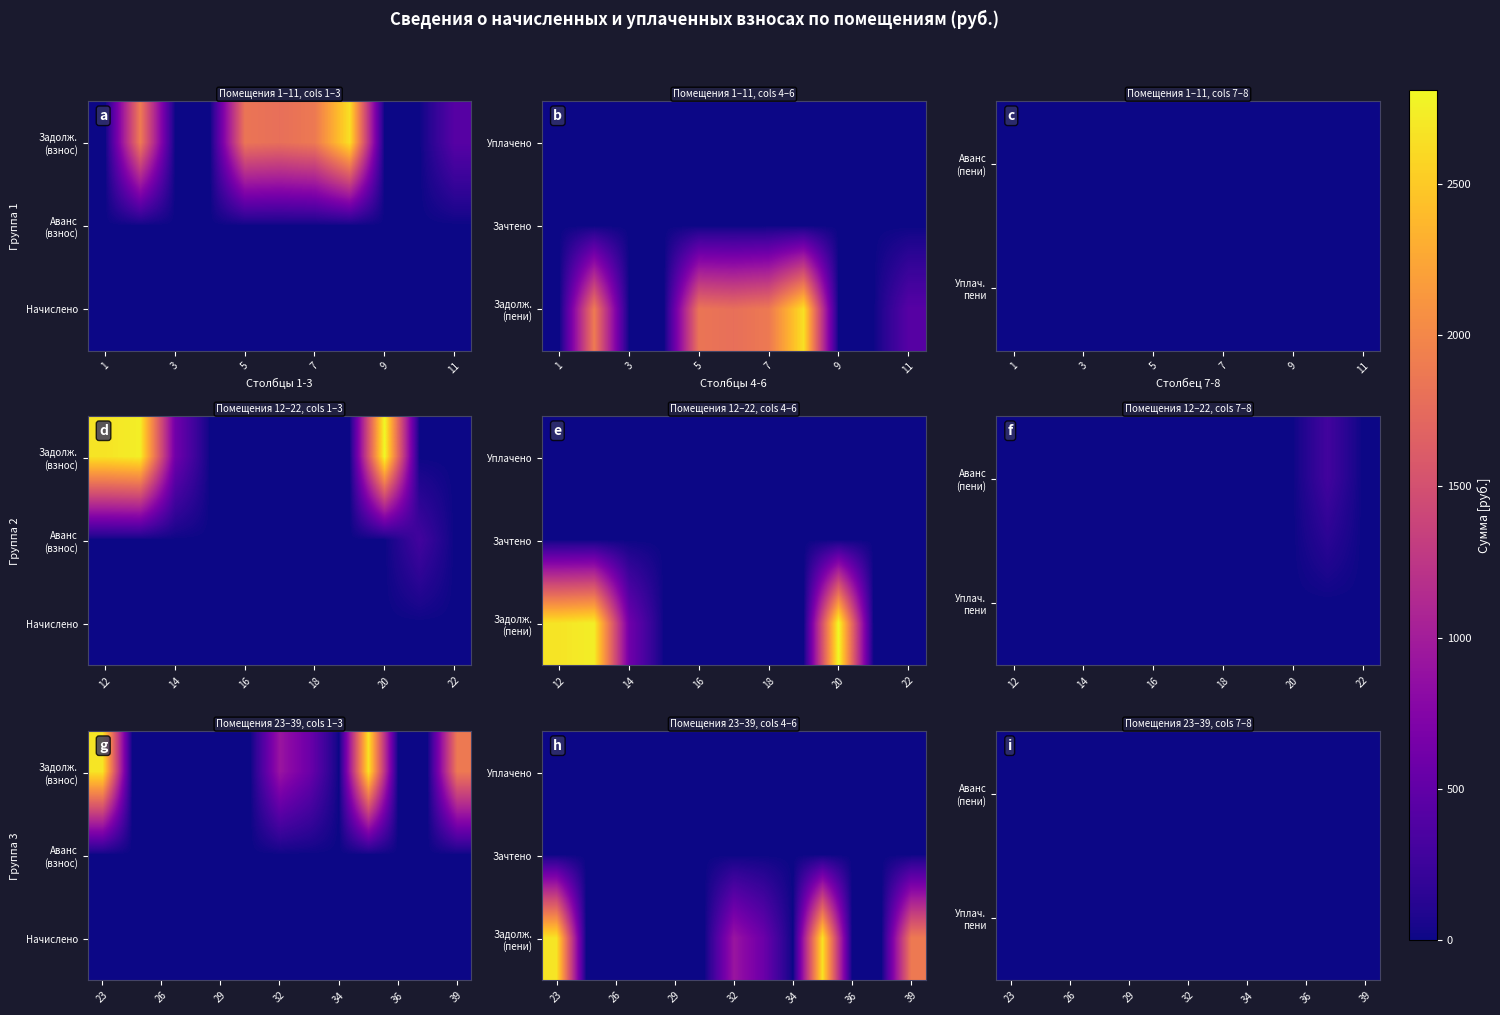

What is the total value across all series at 9?

5.0